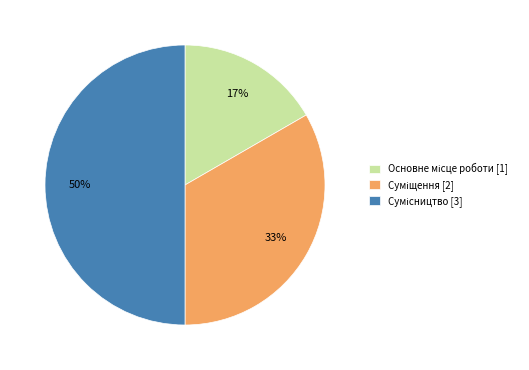

To the nearest percent, what is the difference between the largest and smallest slice percentages?

33%